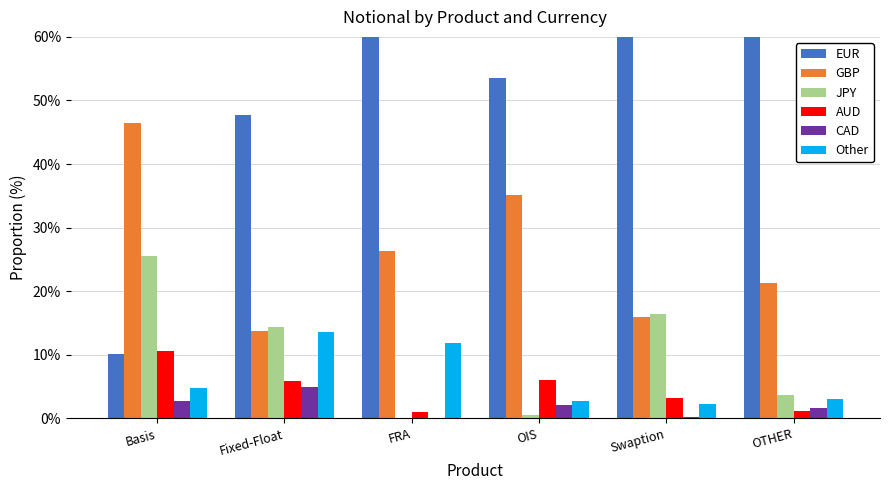

Reading left to right, extract all data points from this chart.

EUR: Basis=10.1	Fixed-Float=47.7	FRA=60.8	OIS=53.6	Swaption=62.2	OTHER=69.1
GBP: Basis=46.4	Fixed-Float=13.7	FRA=26.3	OIS=35.2	Swaption=15.9	OTHER=21.3
JPY: Basis=25.5	Fixed-Float=14.3	FRA=0.0	OIS=0.4	Swaption=16.3	OTHER=3.7
AUD: Basis=10.6	Fixed-Float=5.8	FRA=0.9	OIS=5.9	Swaption=3.2	OTHER=1.1
CAD: Basis=2.7	Fixed-Float=4.9	FRA=0.1	OIS=2.1	Swaption=0.2	OTHER=1.6
Other: Basis=4.7	Fixed-Float=13.6	FRA=11.9	OIS=2.7	Swaption=2.2	OTHER=3.1